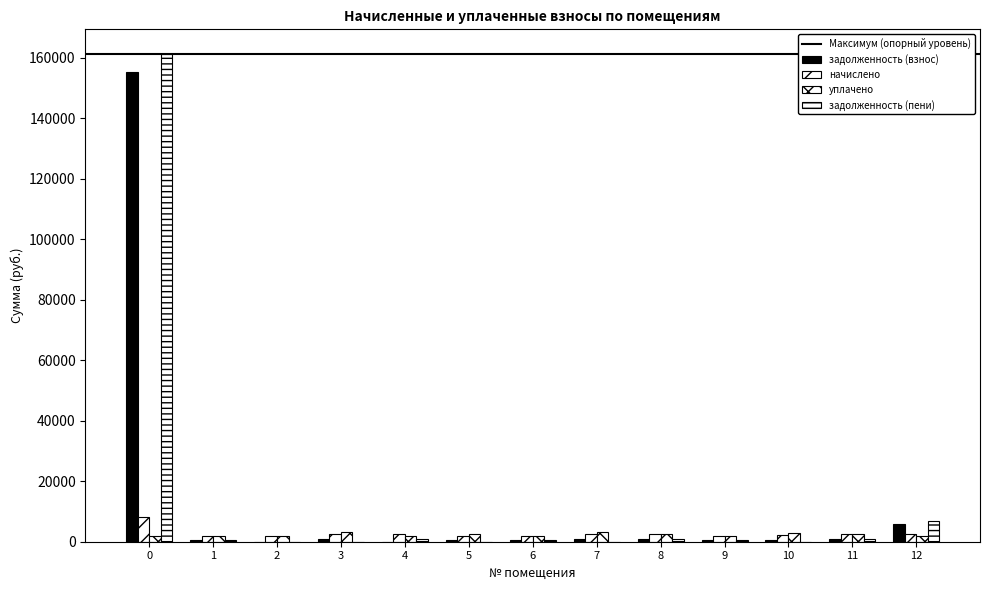

Reading left to right, extract all data points from this chart.

задолженность (взнос): 0=155175.5	1=668.6	2=0.0	3=830.8	4=0.0	5=672.3	6=676.0	7=824.0	8=868.9	9=680.9	10=685.8	11=834.5	12=6005.4
начислено: 0=8089.3	1=2005.7	2=2024.2	3=2492.4	4=2610.4	5=2009.4	6=2027.8	7=2466.6	8=2606.7	9=2042.6	10=2057.3	11=2503.5	12=2584.6
уплачено: 0=1920.9	1=2005.7	2=2024.2	3=3323.2	4=1740.3	5=2679.2	6=2027.8	7=3288.8	8=2606.7	9=2042.6	10=2743.1	11=2503.5	12=1853.9
задолженность (пени): 0=161343.9	1=668.6	2=0.0	3=0.0	4=870.1	5=2.5	6=676.0	7=1.8	8=868.9	9=680.9	10=0.0	11=834.5	12=6736.1